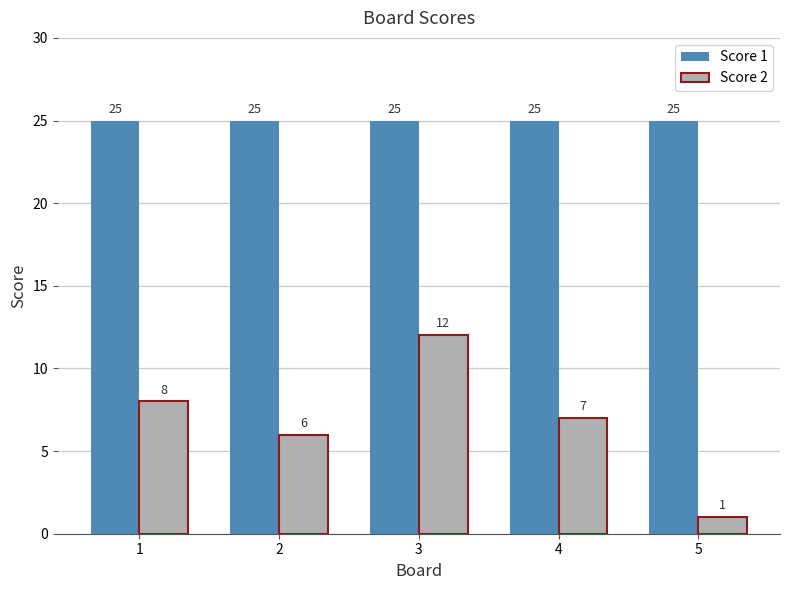

Between 1 and 2, which series saw the biggest shift?

Score 2